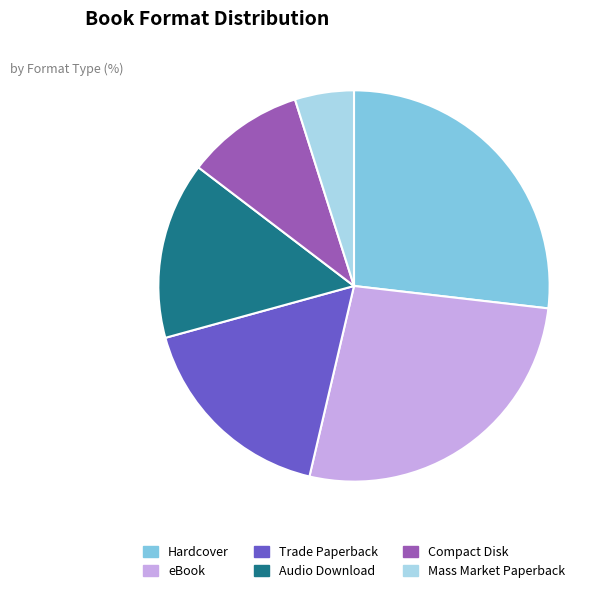

Is it true that Audio Download is 26% of the pie?

False